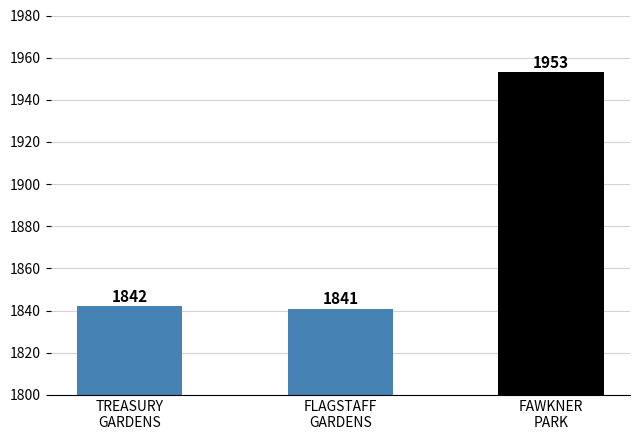

Which category has the highest value across all series?

FAWKNER
PARK